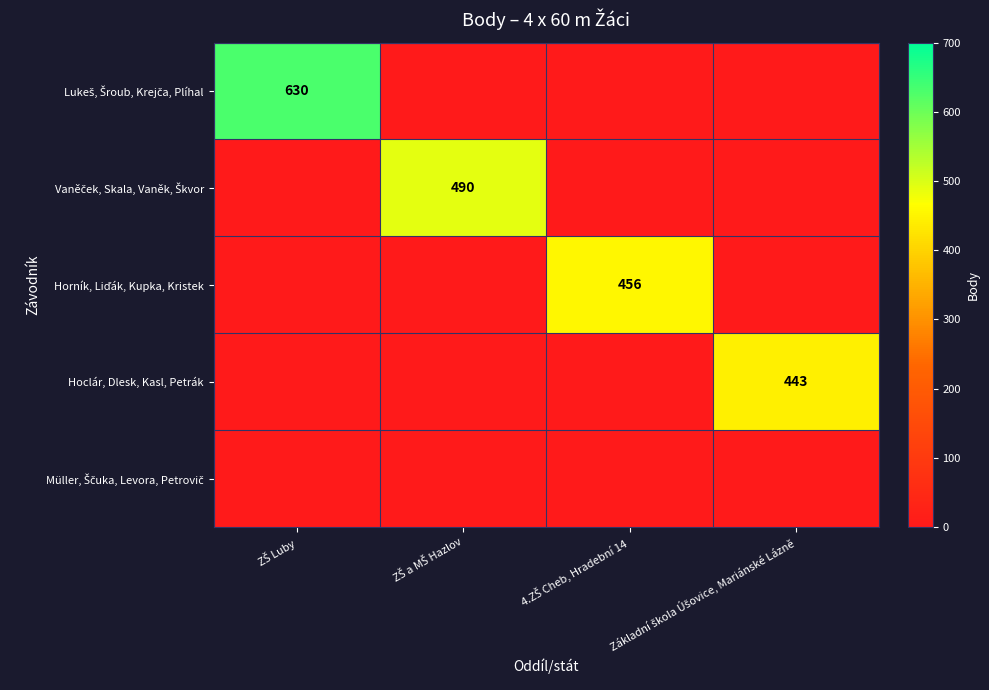

At which category does the chart reach its minimum across all series?

ZŠ a MŠ Hazlov